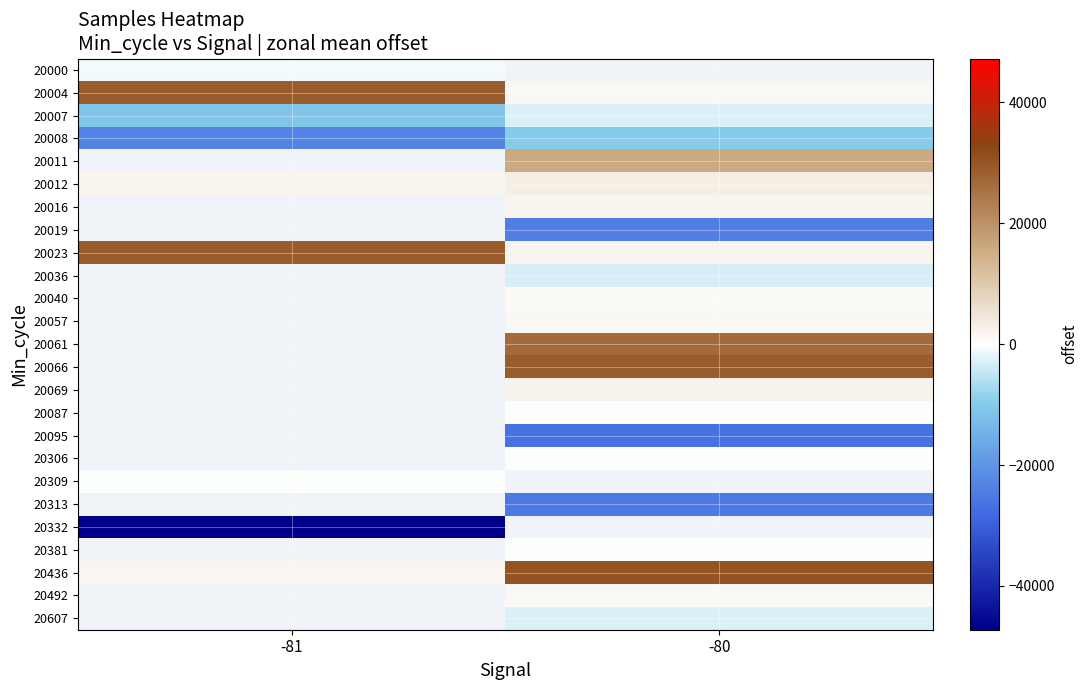

Is the value of 20023 at -80 greater than the value of 20069 at -81?

No